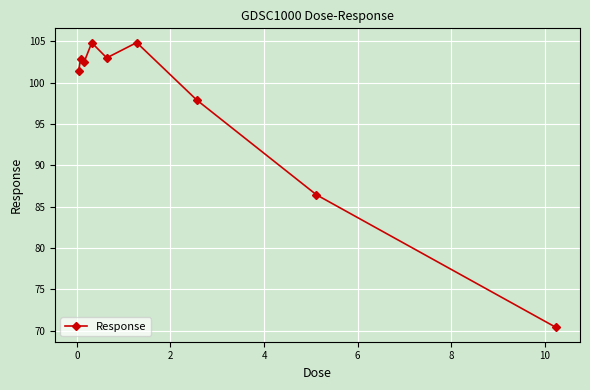

What is the minimum value shown in the chart?

70.4